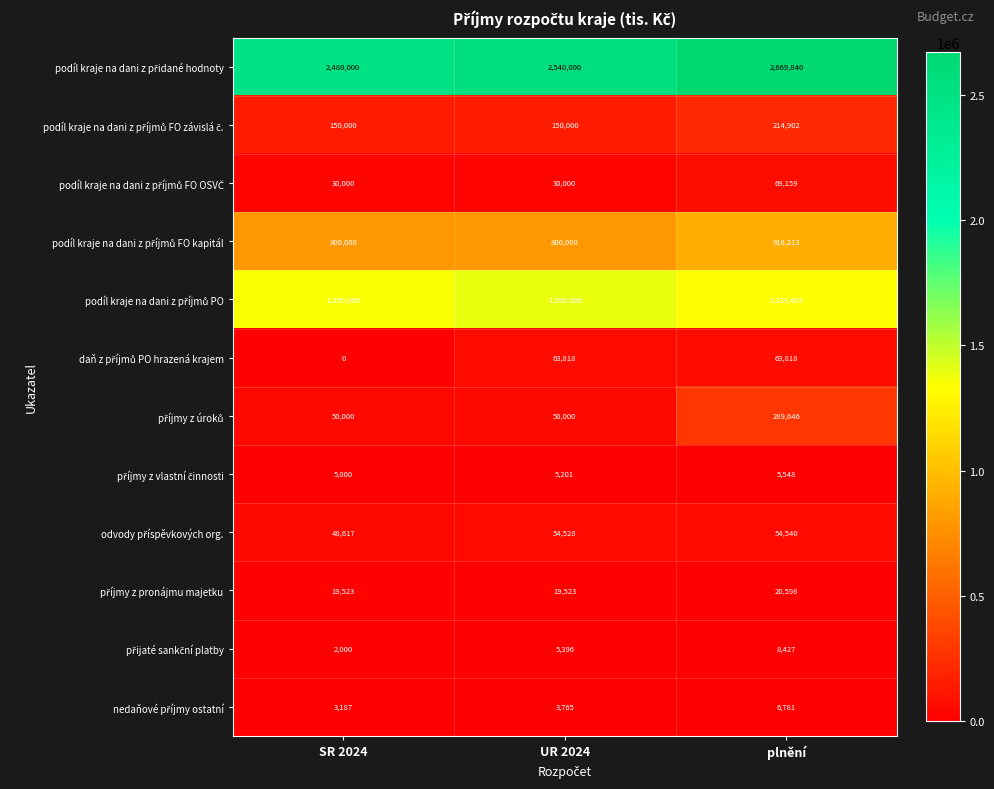

At which category does the chart reach its minimum across all series?

SR 2024